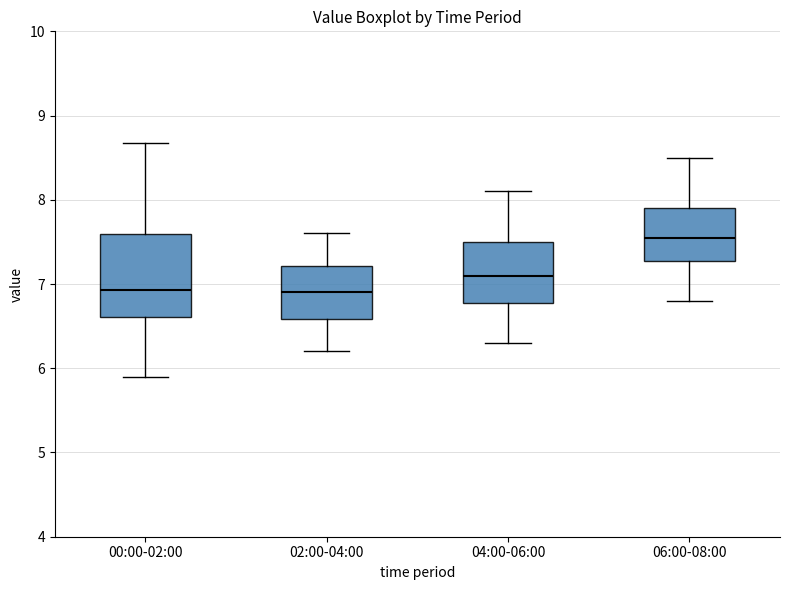

Where does the lower whisker of the box for 04:00-06:00 end on the y-axis? The values are not printed on the chart, so give them approximately, as read against the axis.

6.3